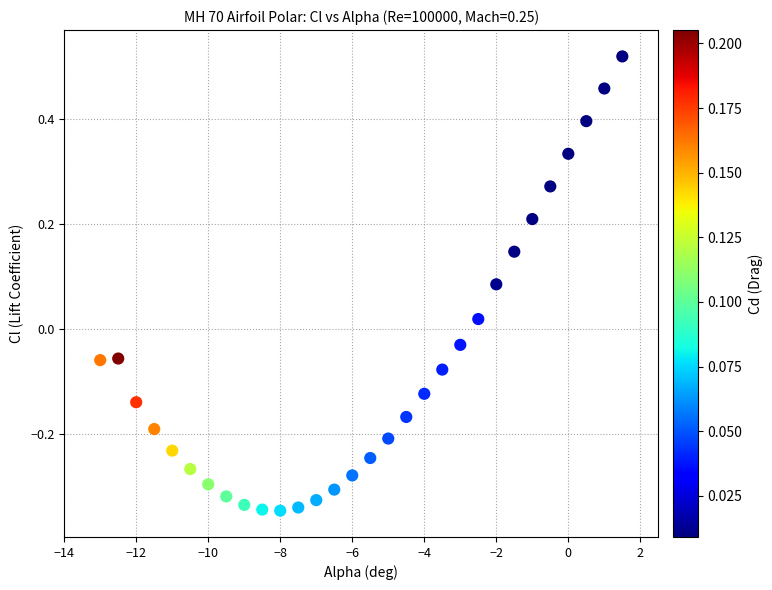

What is the range of X values (max minus min)?

14.5